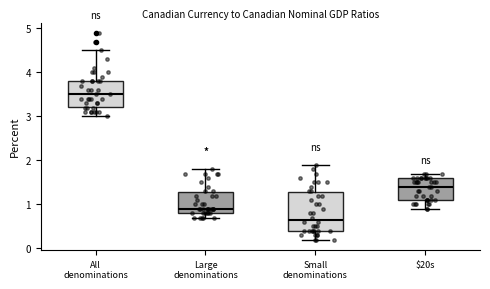

Which box is the tallest, from its lower edge to its upper edge?

Small denominations